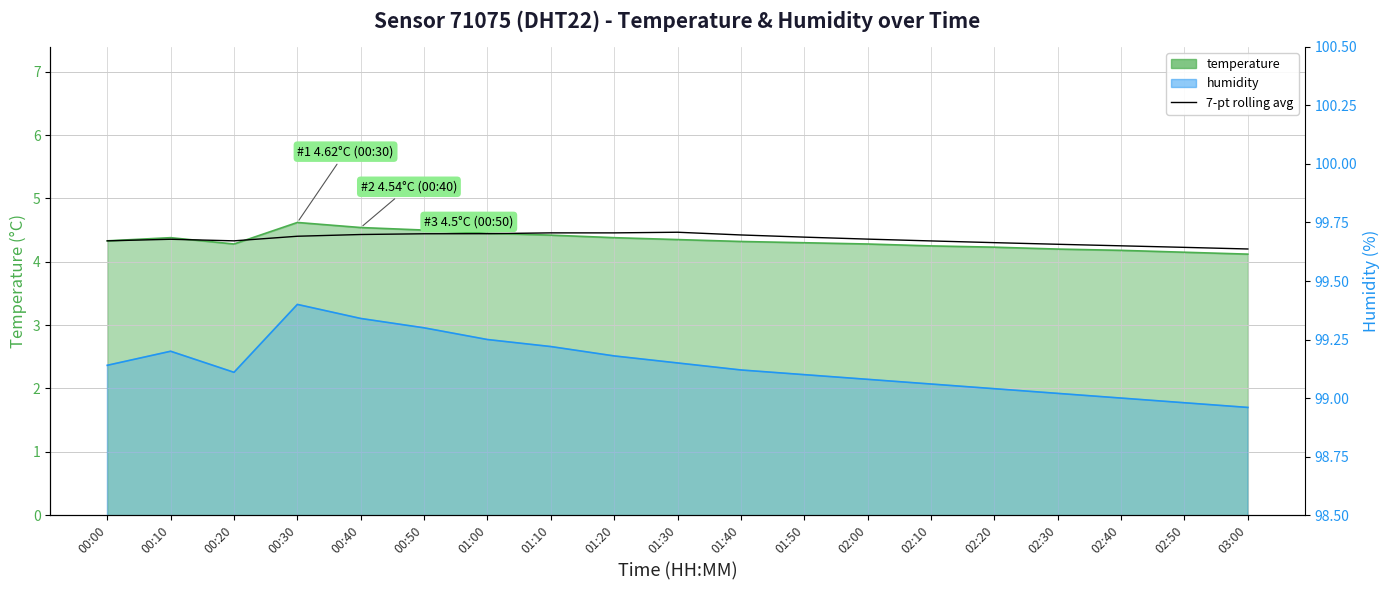

What is the change in value from 01:40 to 03:00?

-0.2